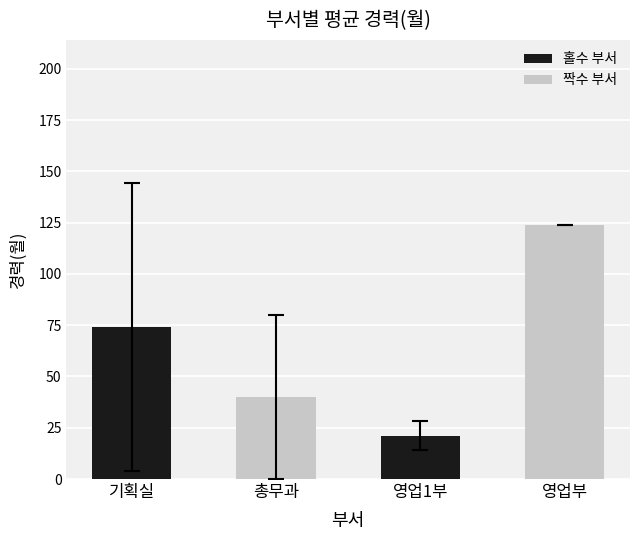

Reading left to right, transcribe all the data shown in this chart.

기획실=74	총무과=40	영업1부=21	영업부=124